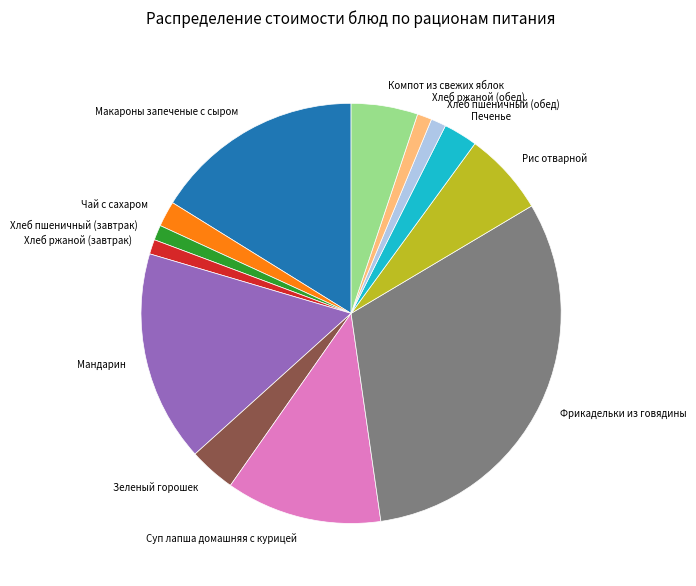

Between Хлеб пшеничный (обед) and Компот из свежих яблок, which is larger?

Компот из свежих яблок